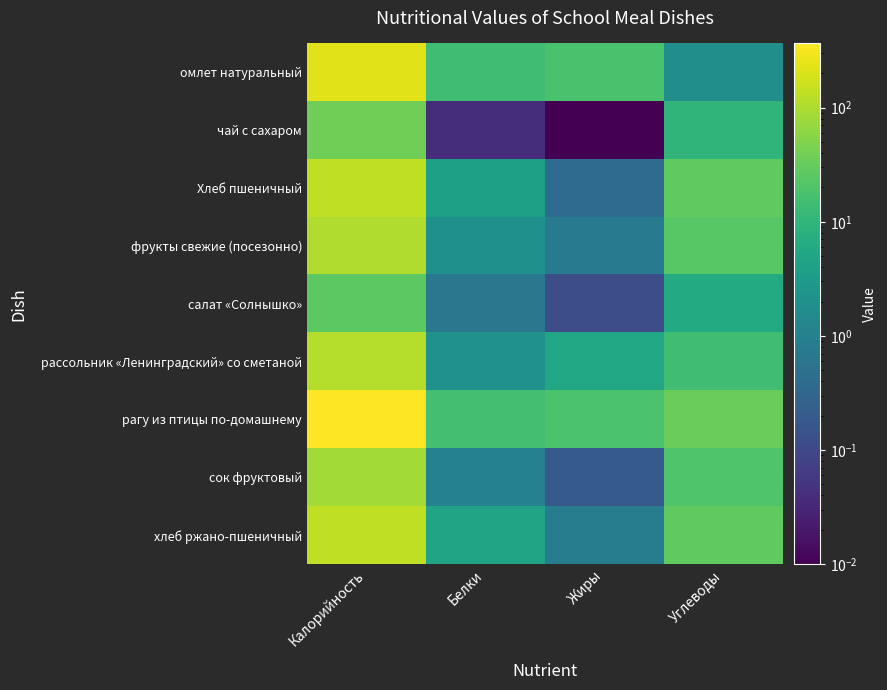

Rank the series by their maximum value, from lowest to highest.

салат «Солнышко», чай с сахаром, сок фруктовый, фрукты свежие (посезонно), рассольник «Ленинградский» со сметаной, хлеб ржано-пшеничный, Хлеб пшеничный, омлет натуральный, рагу из птицы по-домашнему